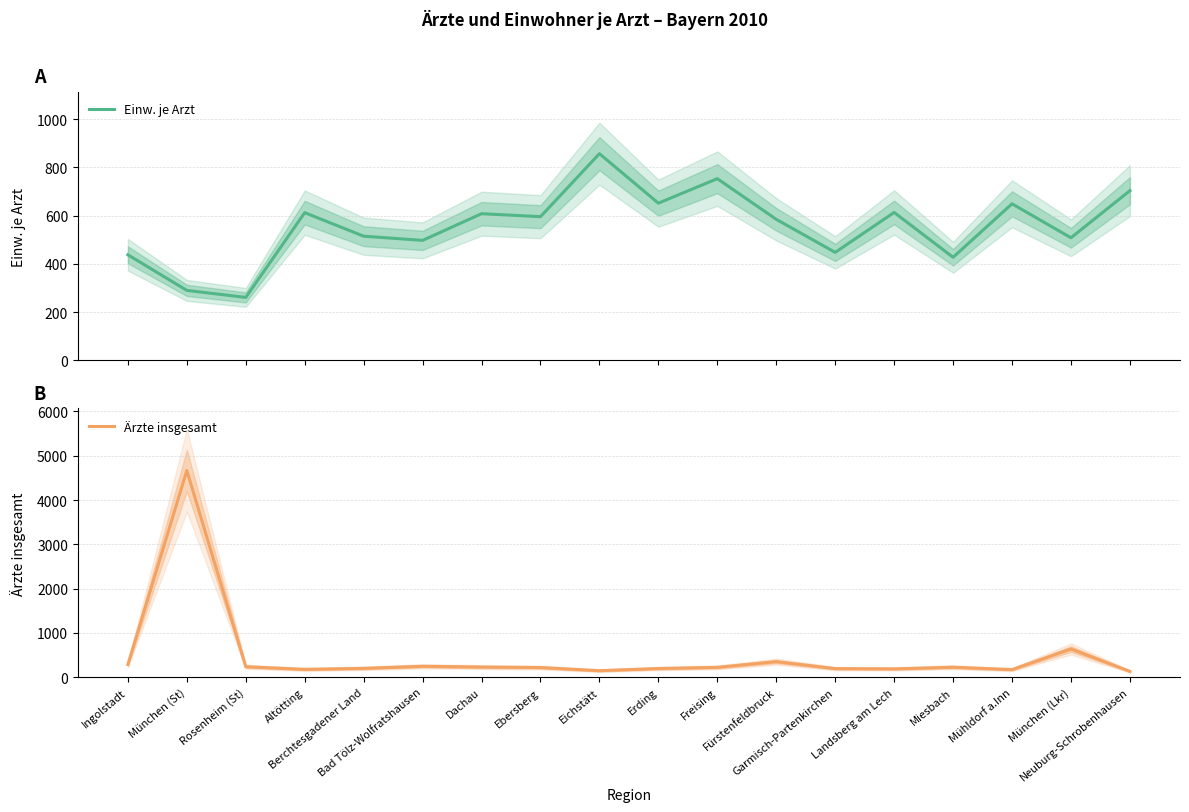

True or false: Einw. je Arzt and Ärzte insgesamt cross at least once.

True